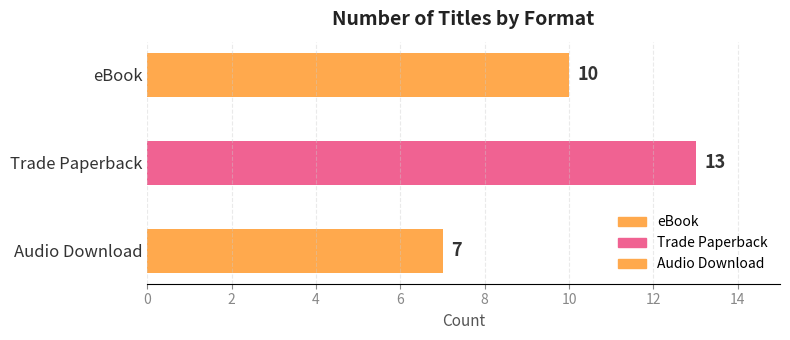

Rank the categories by value from highest to lowest.

Trade Paperback, eBook, Audio Download